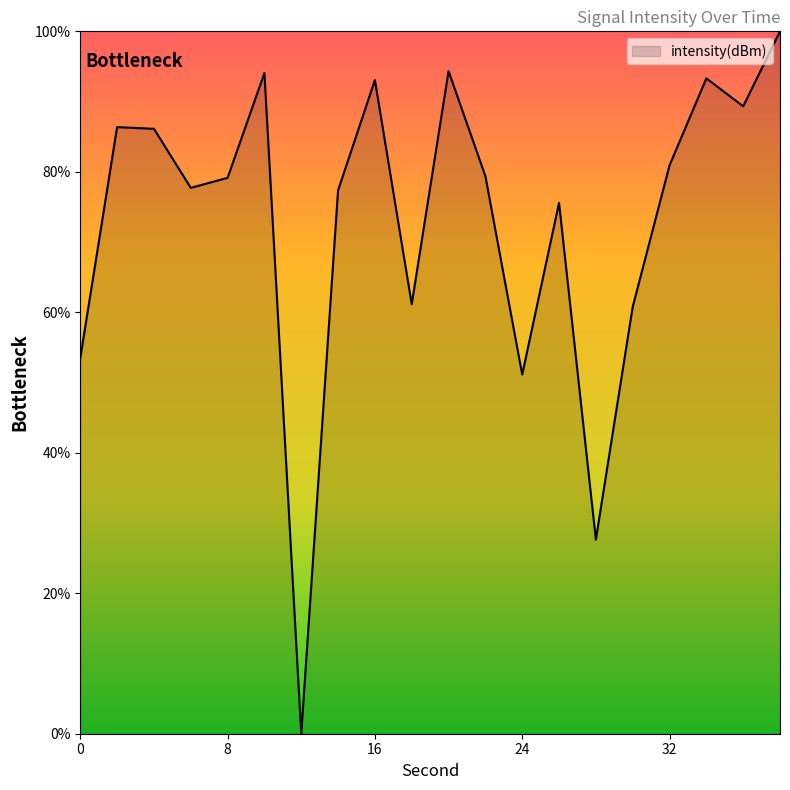

What is the maximum value shown in the chart?

100.0